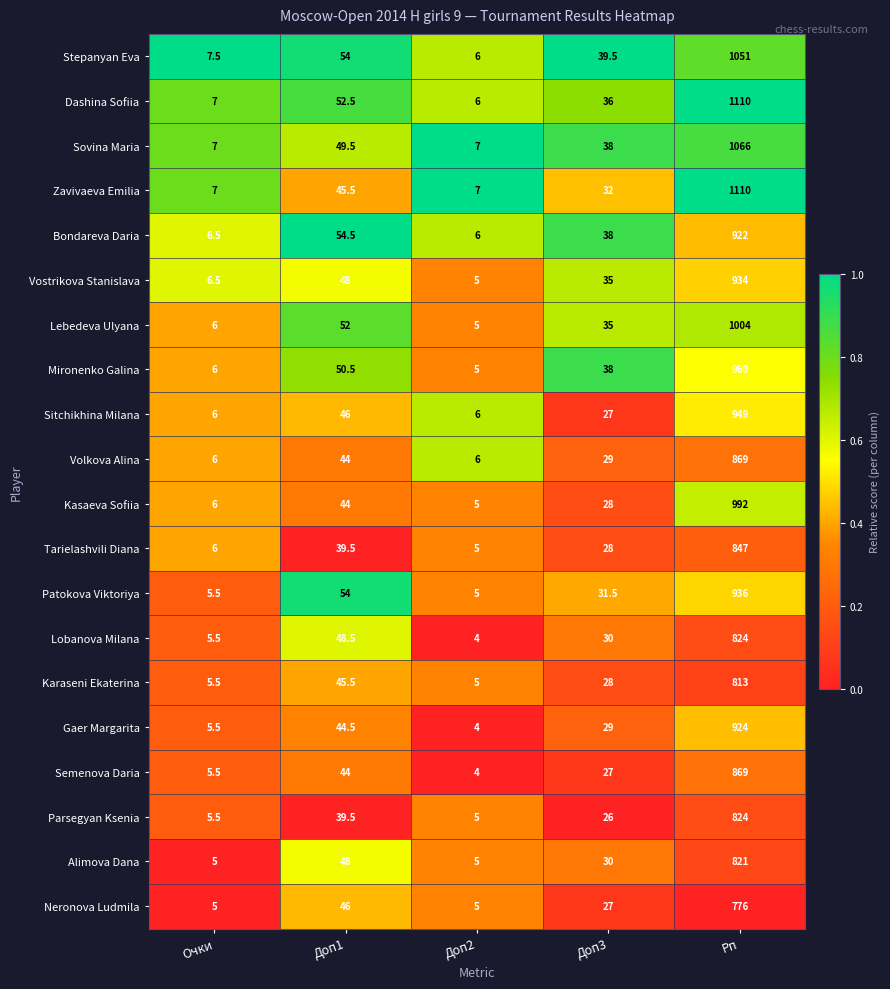

What is the difference between the Patokova Viktoriya values at Доп3 and Доп2?

26.5